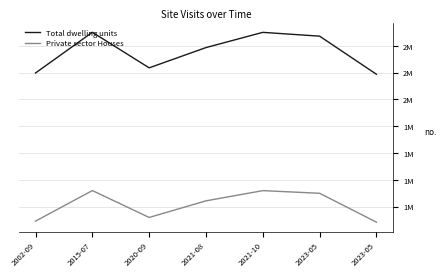

The value of Total dwelling units at 2015-07 is 2956480. True or false?

False